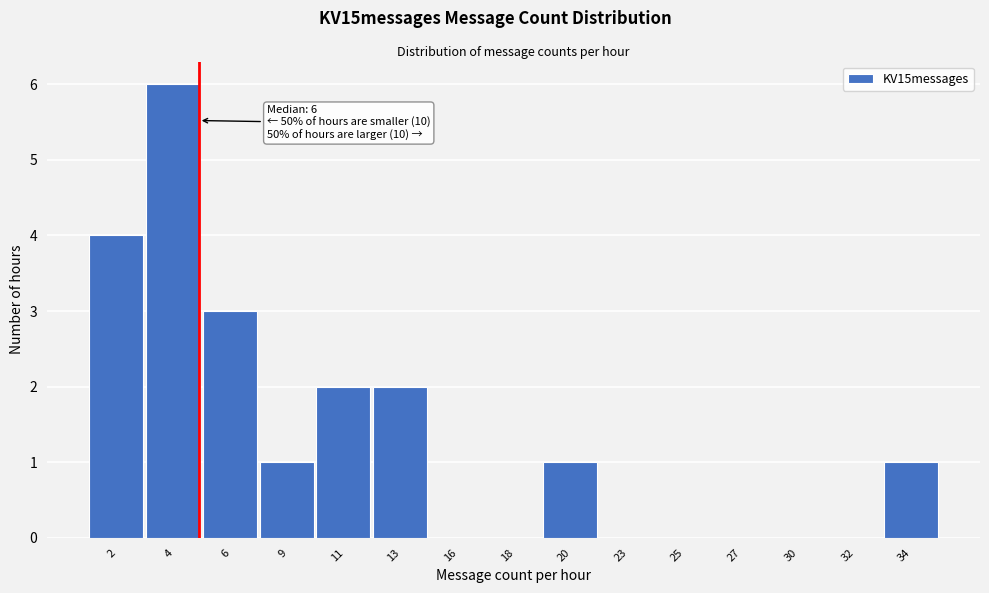

Reading right to left, what are all the values shown in this chart?

34=1	32=0	30=0	27=0	25=0	23=0	20=1	18=0	16=0	13=2	11=2	9=1	6=3	4=6	2=4